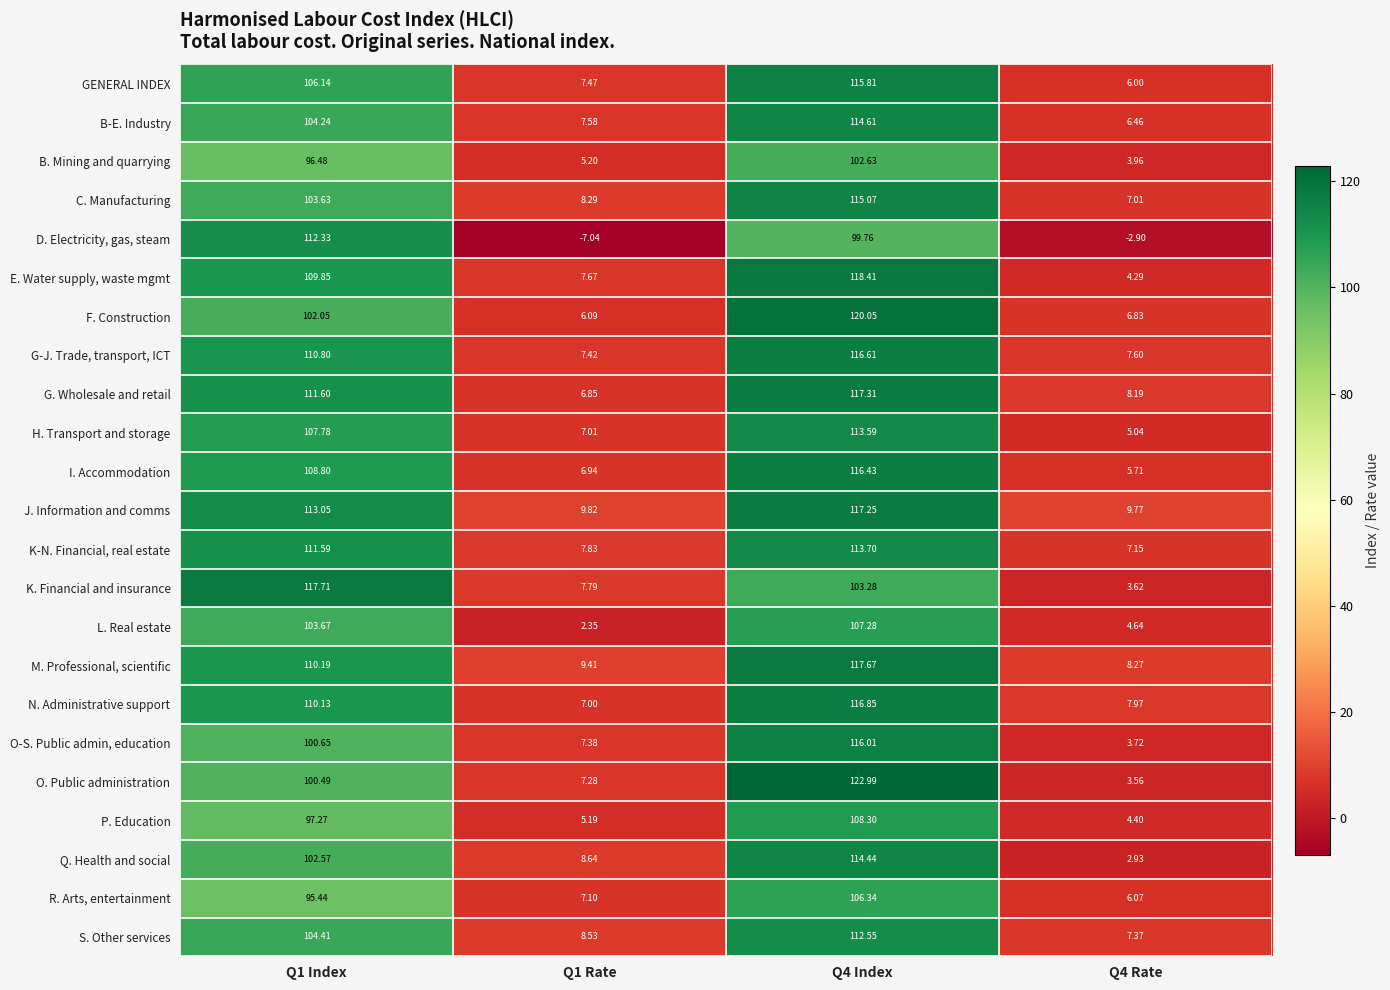

Between Q1 Rate and Q4 Rate, which series saw the biggest shift?

Q. Health and social